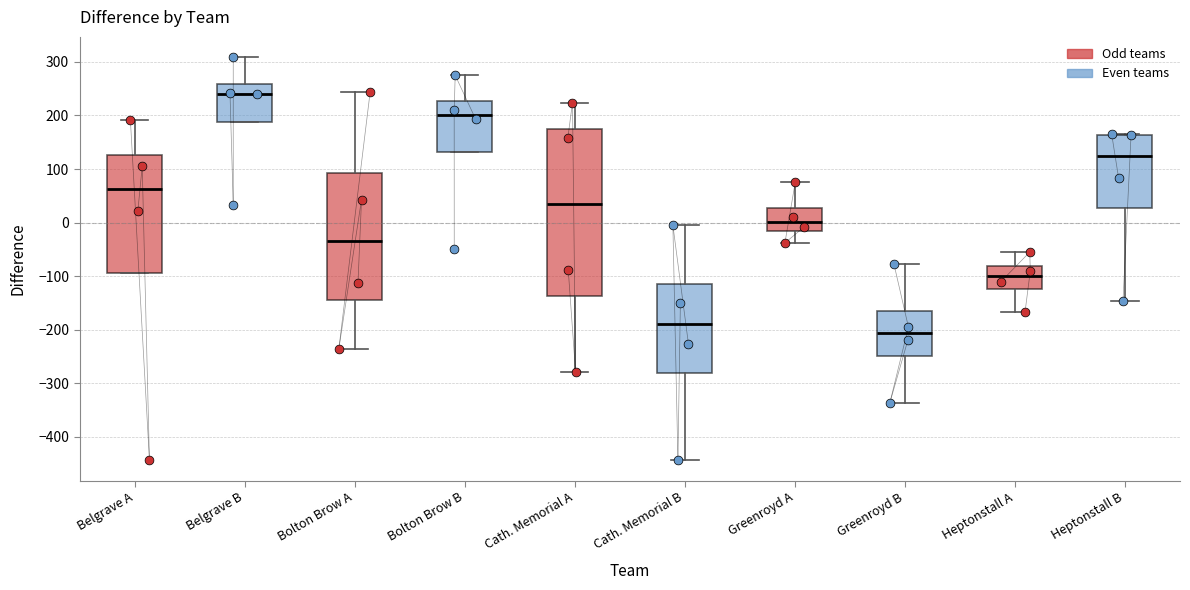

Comparing the boxes themselves (not the whiskers), which one is the tallest?

Cath. Memorial A